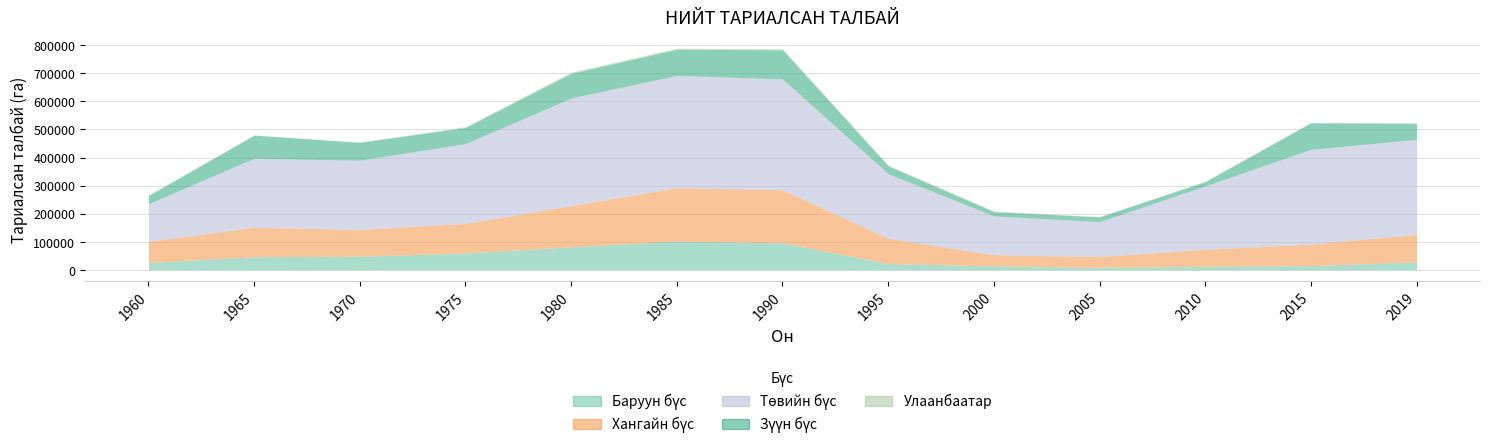

Where does the Хангайн бүс series first go above 95345?

1965